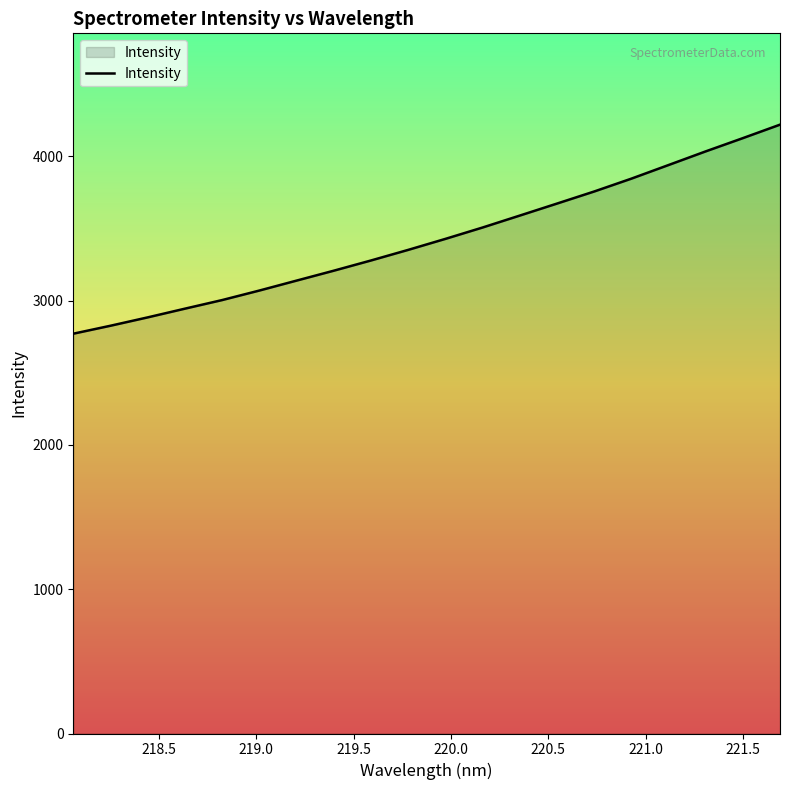

What is the difference between the maximum and minimum values?

1448.3